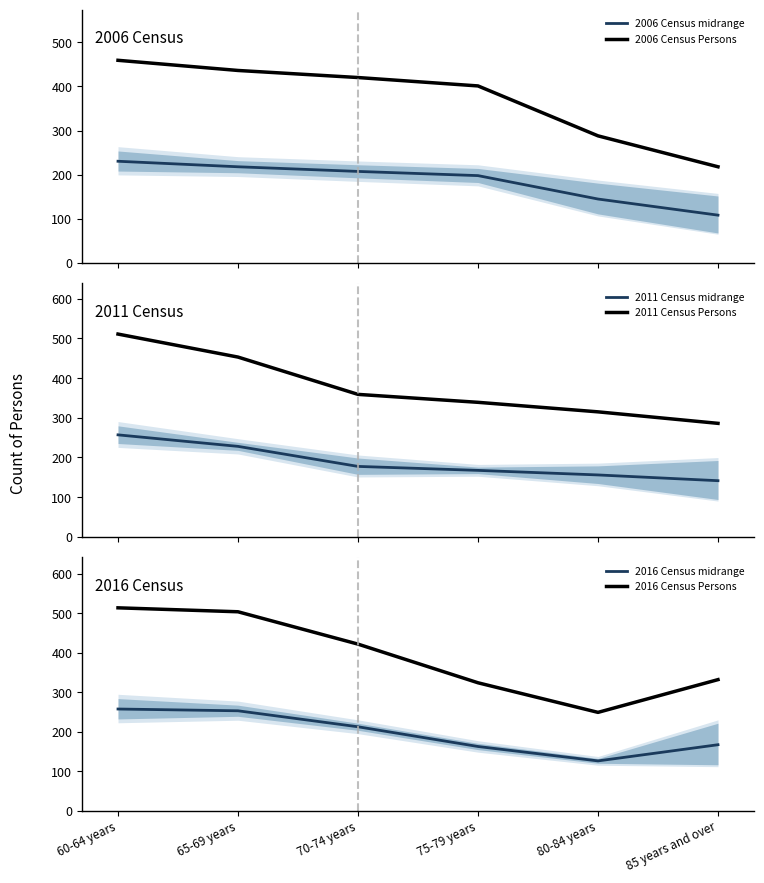

What is the value of the 2016 Census midrange point at the 5th from the left?

126.0